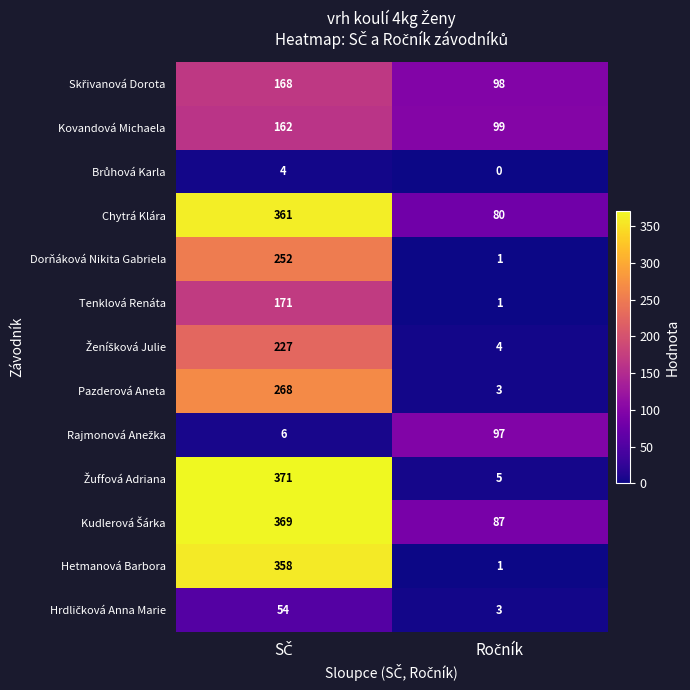

What is the difference between the maximum and minimum values in the Tenklová Renáta series?

170